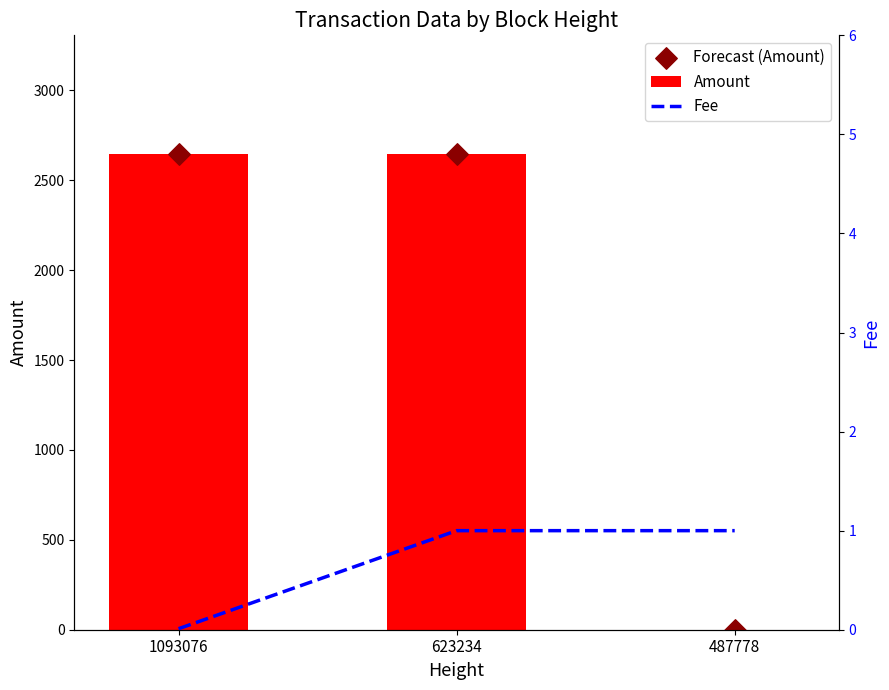

Which series contains the lowest Y value?

Fee